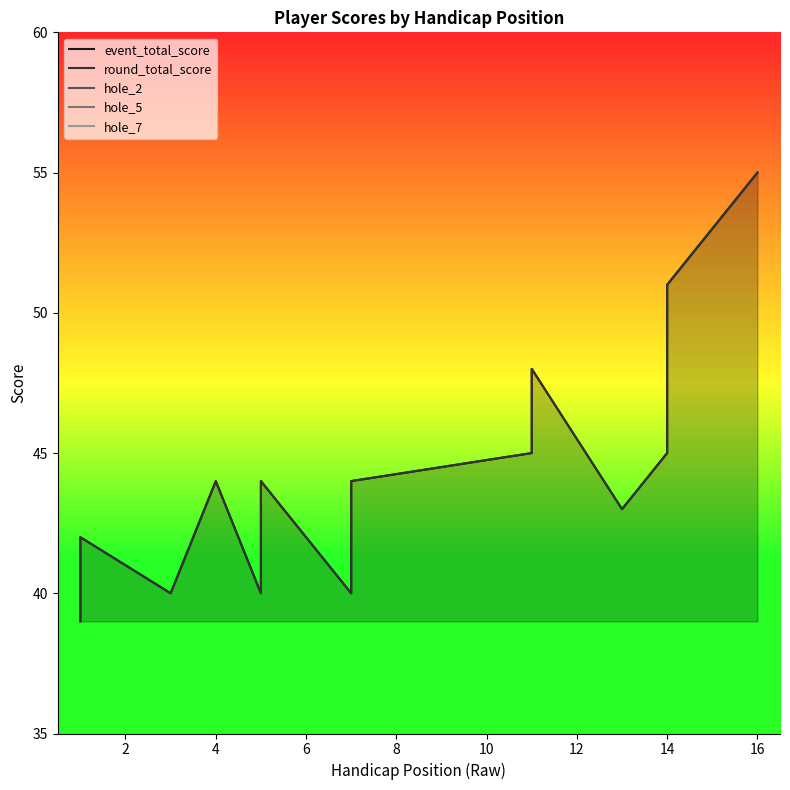

Where is the first local maximum for hole_5?

12